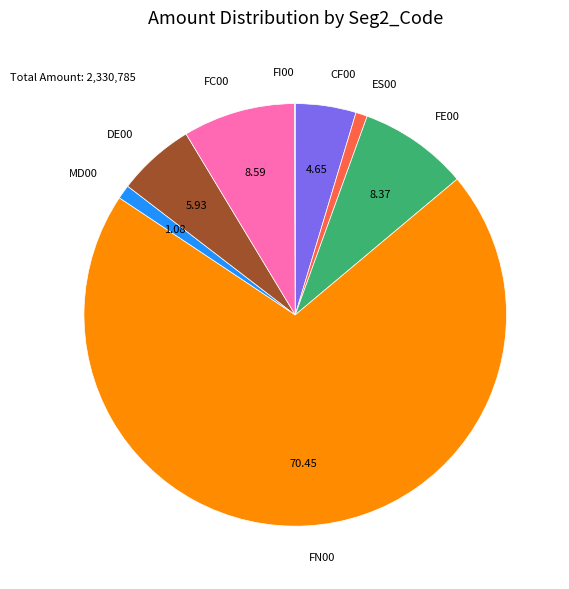

Is it true that ES00 is 11% of the pie?

False